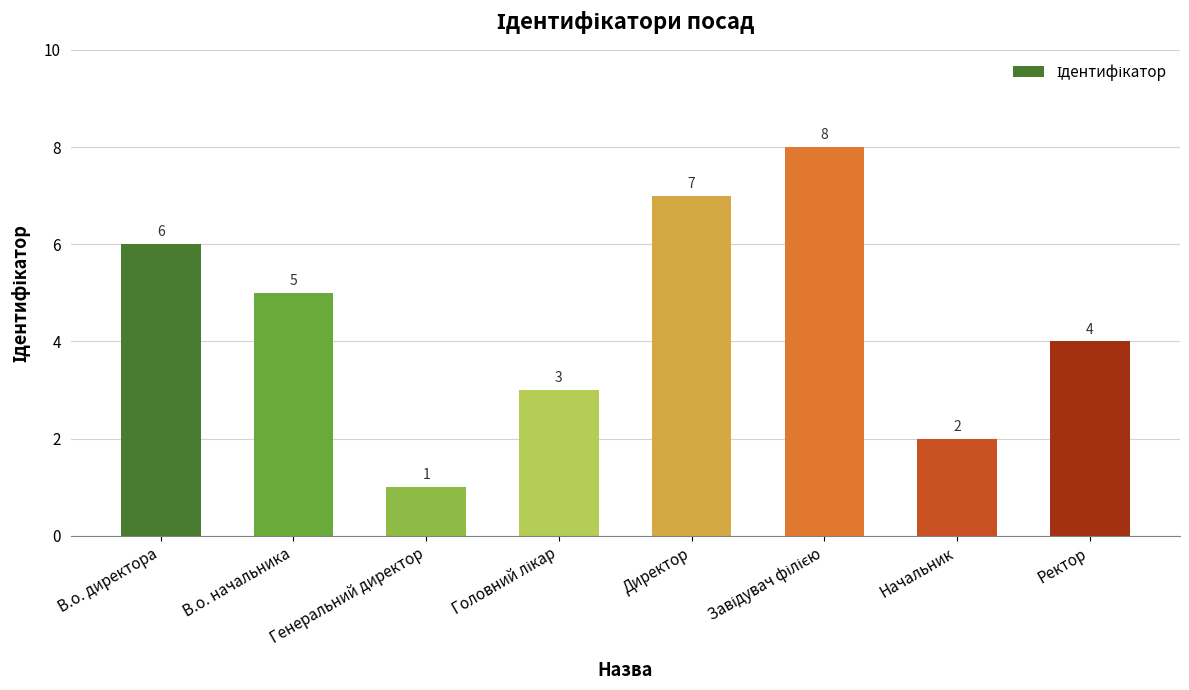

What is the label of the 2nd bar from the right?

Начальник